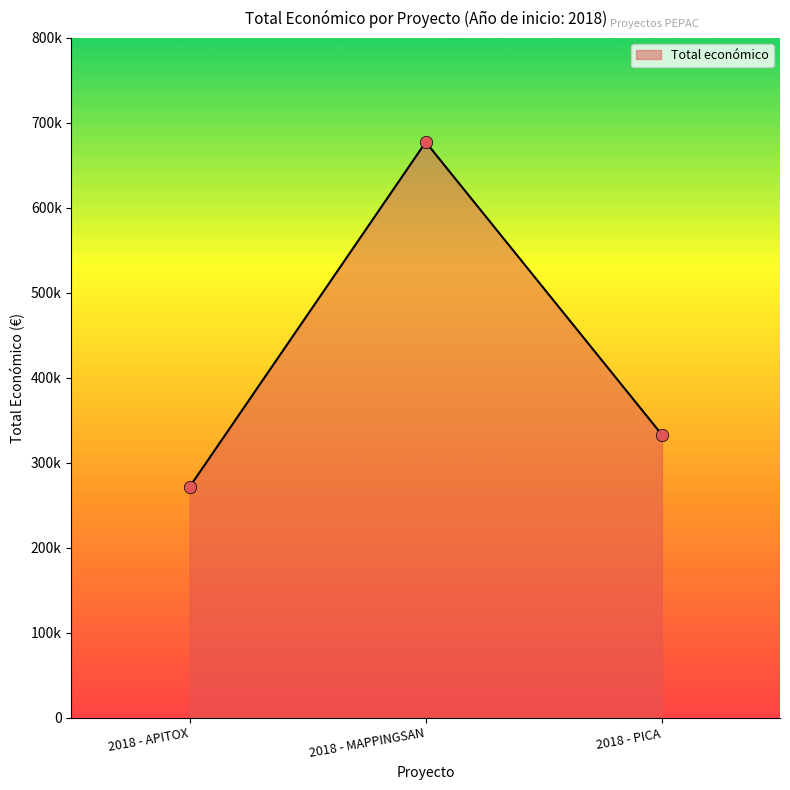

What is the change in value from 2018 - APITOX to 2018 - PICA?

+61449